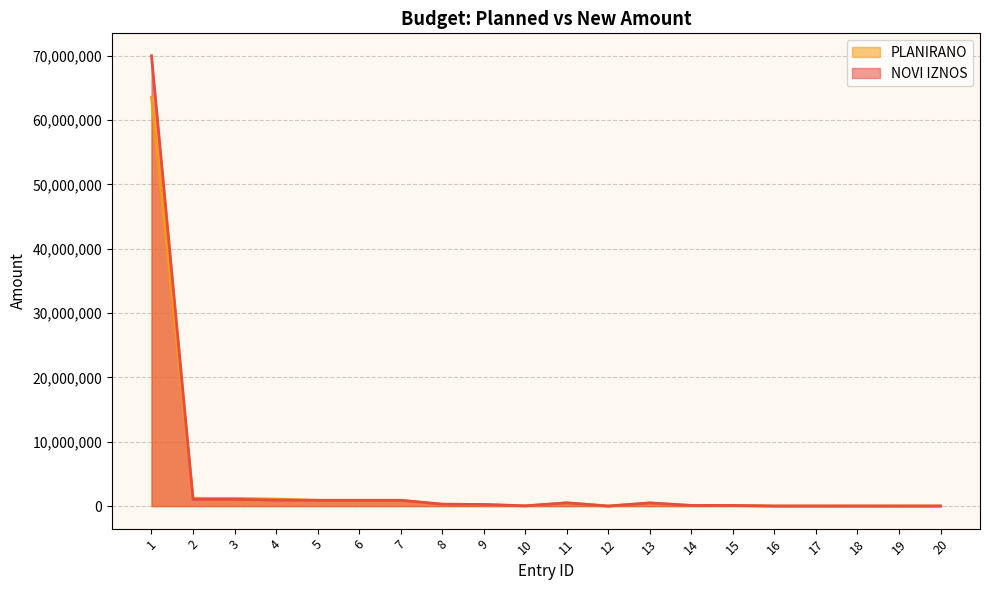

At which label is PLANIRANO closest to 31783146?

2